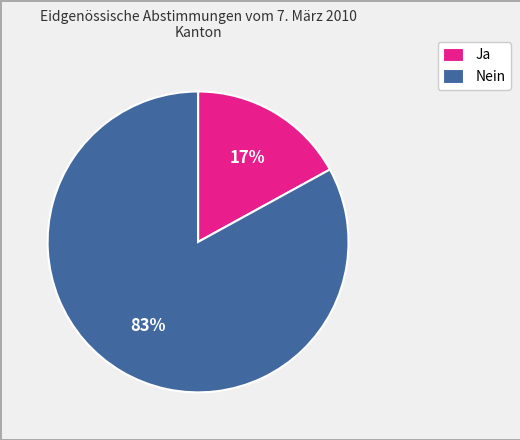

Does Ja represent more than half of the total?

No